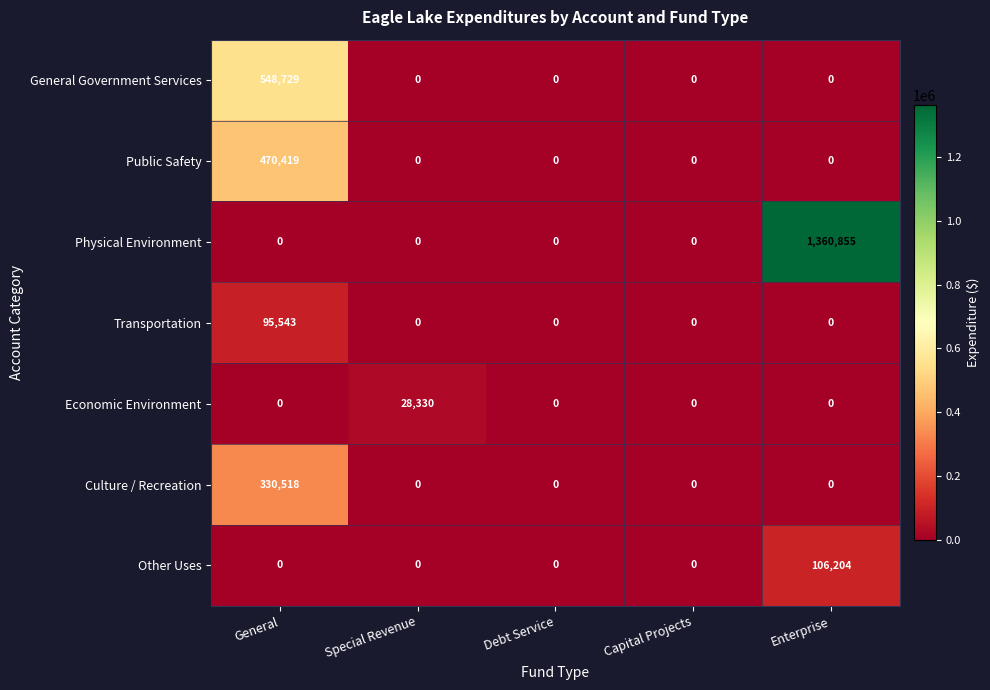

What is the spread (max minus min) of values at Enterprise?

1360855